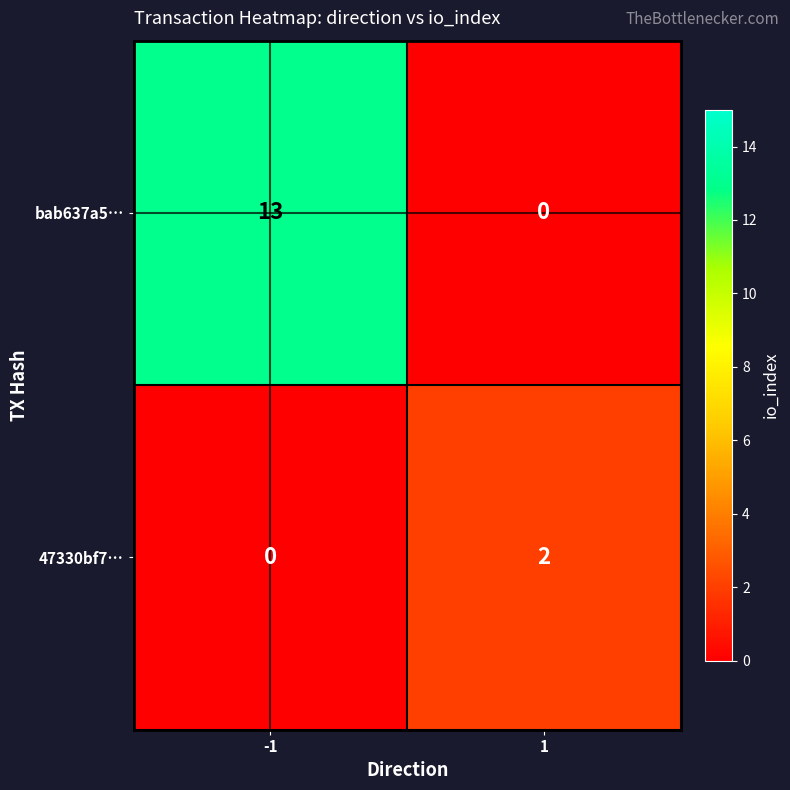

Reading right to left, what are all the values shown in this chart?

bab637a5…: 0	13
47330bf7…: 2	0